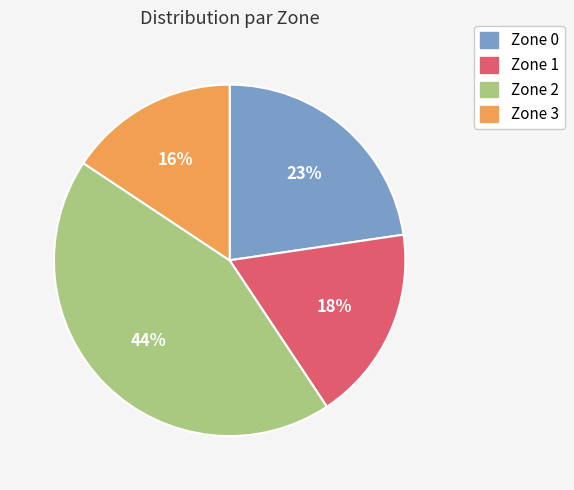

Do Zone 1 and Zone 3 together represent more than half of the pie?

No